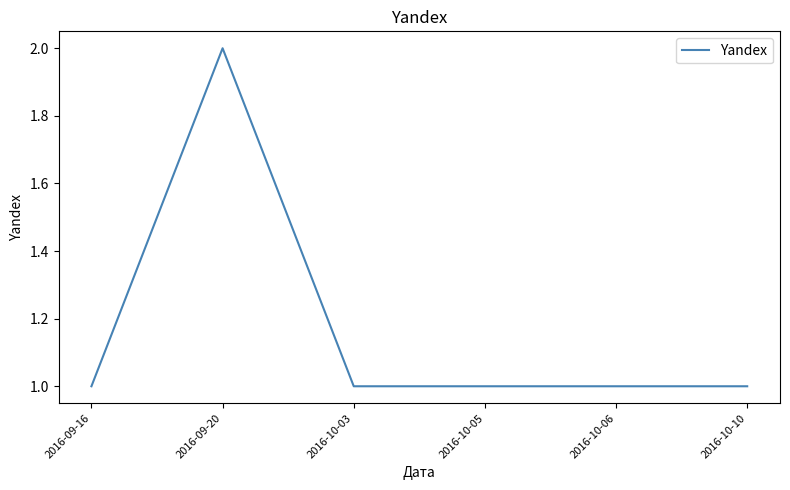

At which category does the data reach its first local peak?

2016-09-20